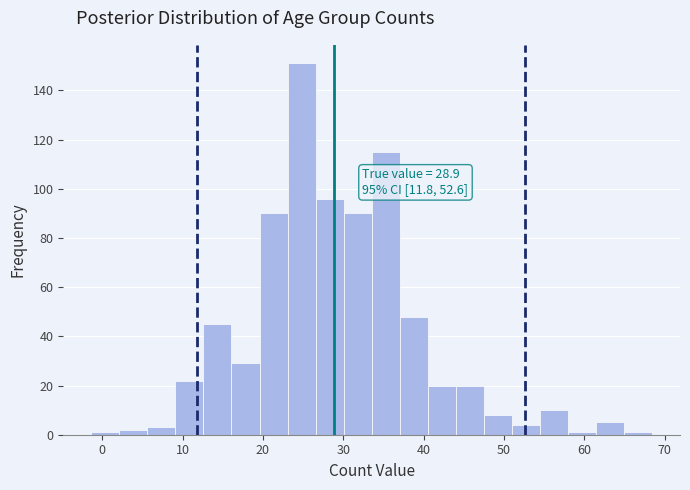

Read against the x-axis, roughly where is the centre of the tallest bar?

25